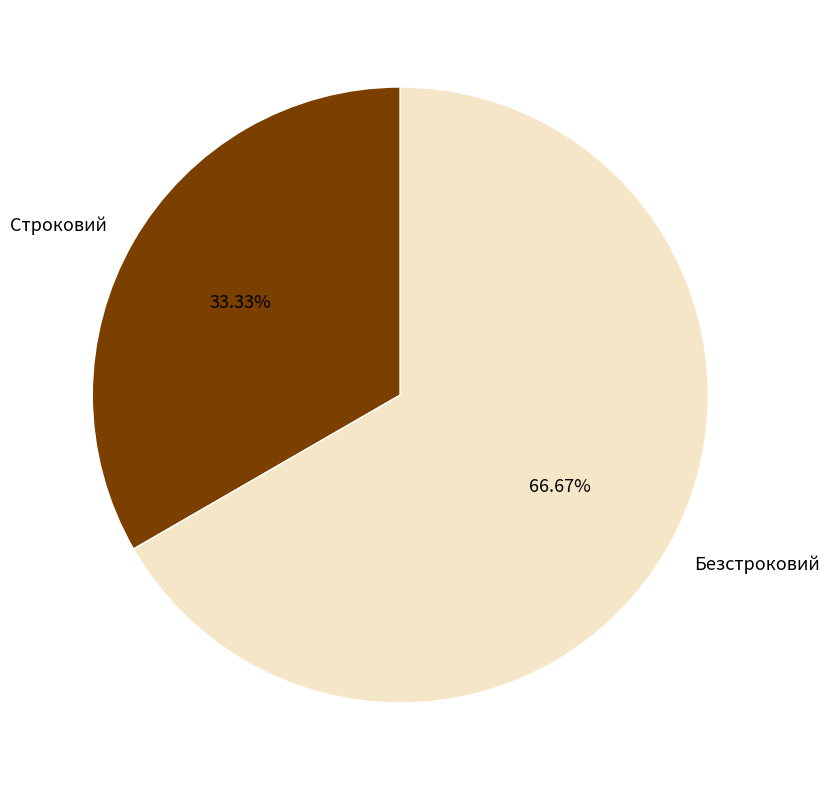

How many segments does this pie chart have?

2